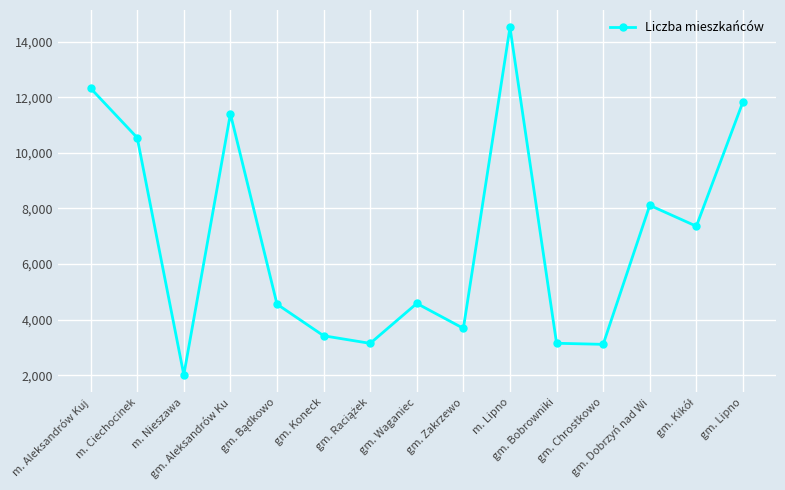

How many categories are shown in the chart?

15